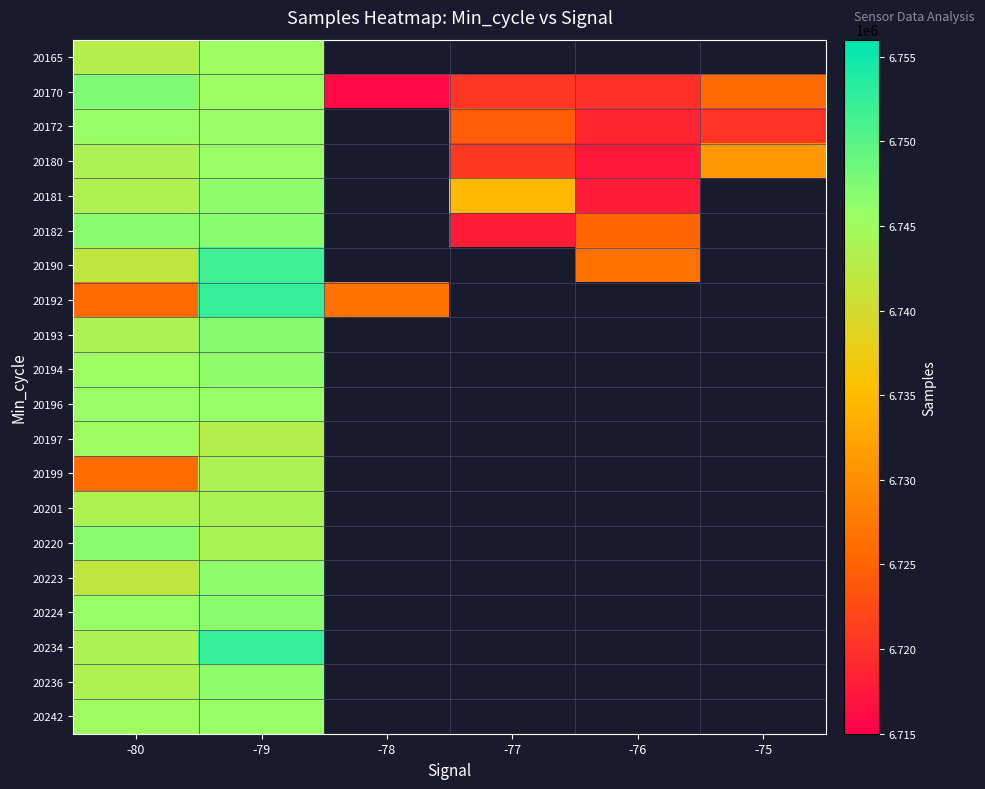

At how many categories does at least one series exceed 6745206?

2